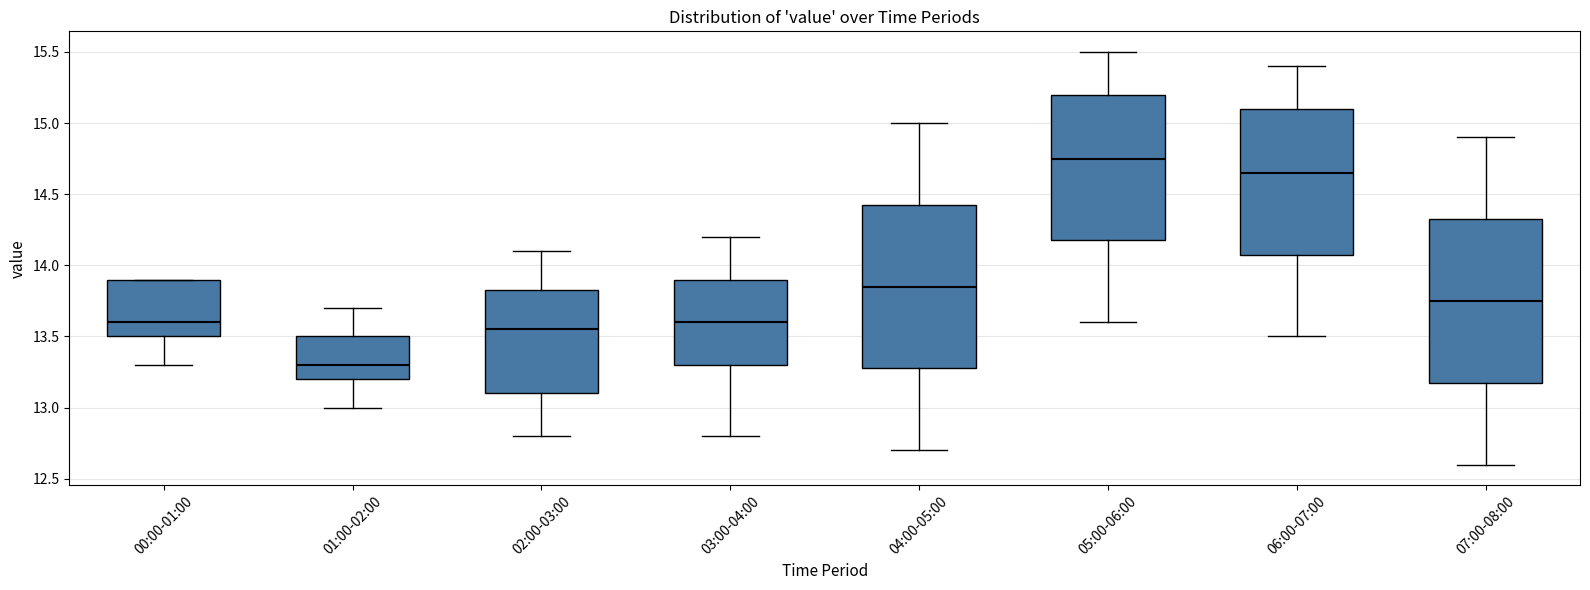

Which box has the lowest median line?

01:00-02:00